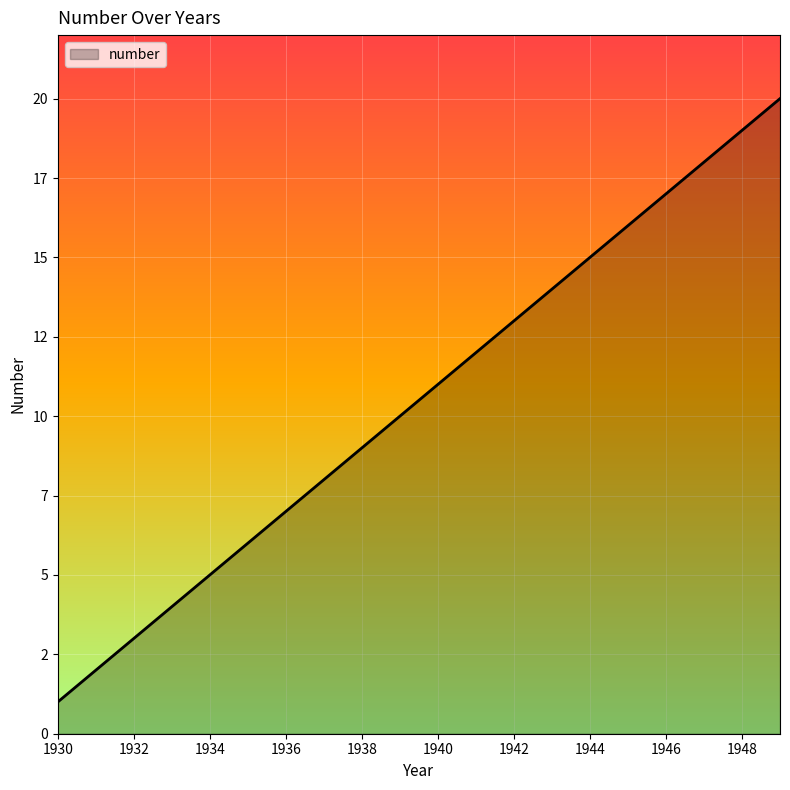

Is this an area chart (filled region under the line)?

Yes